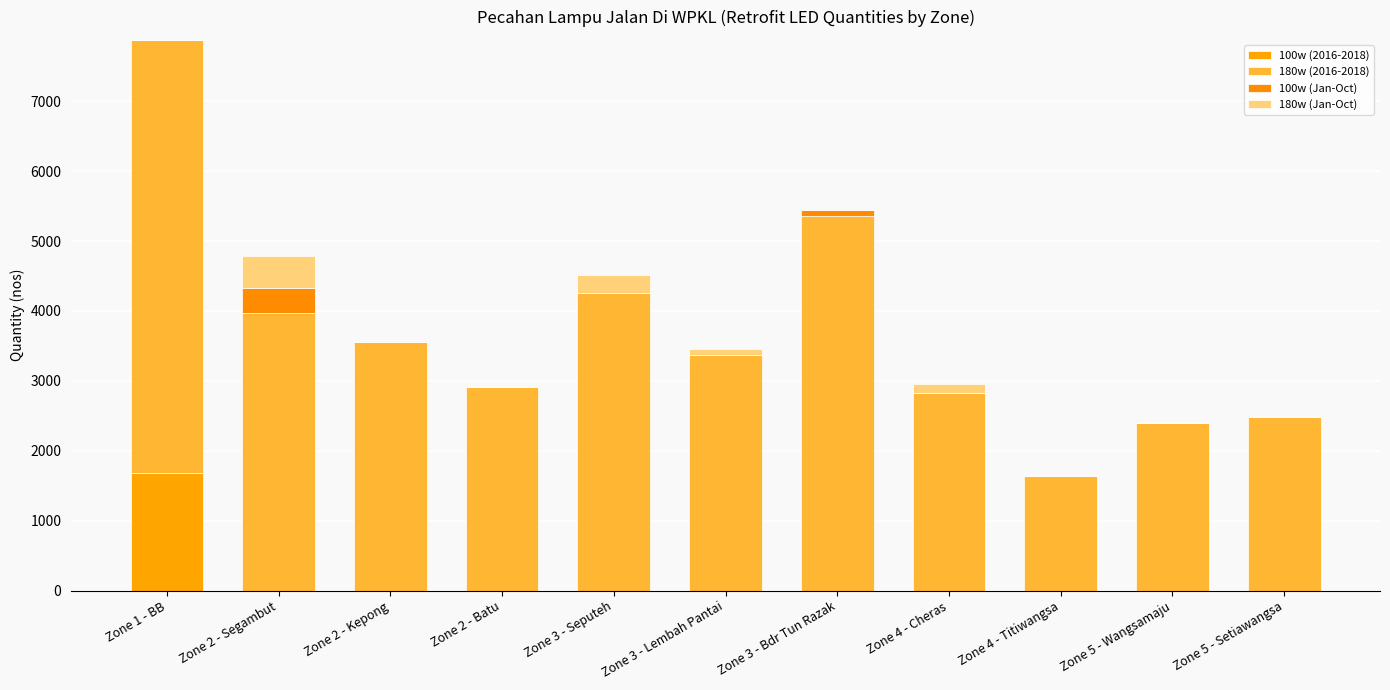

How many series are shown in this chart?

4